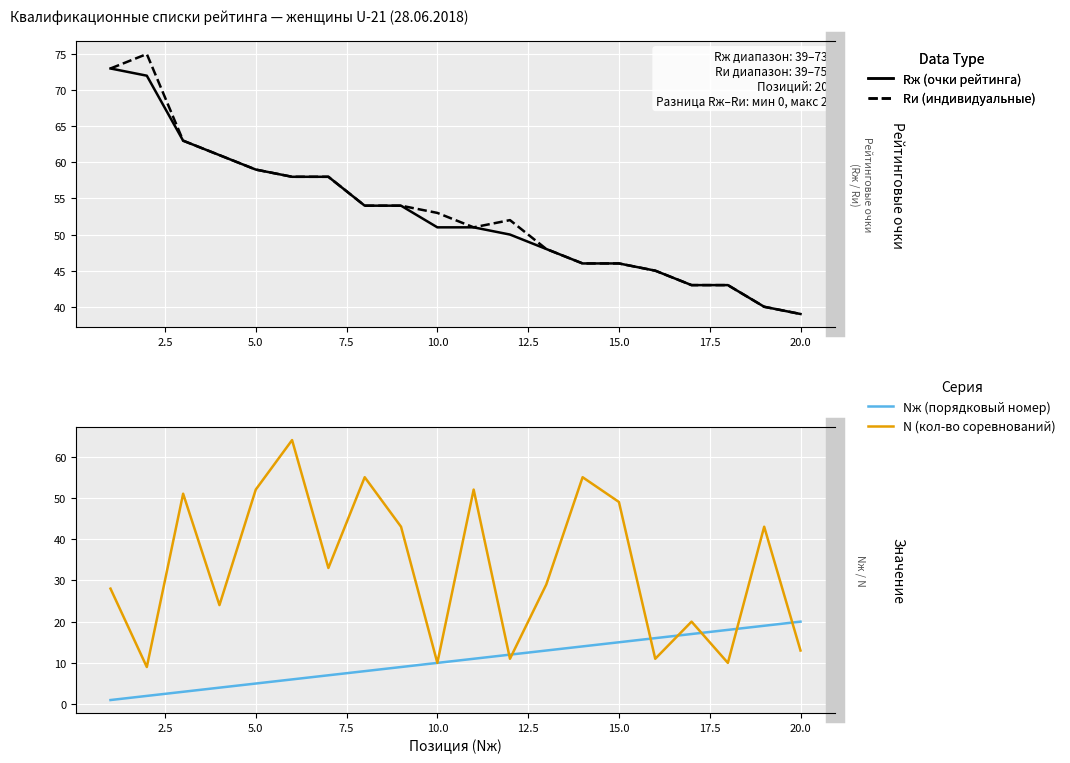

What is the sum of all Nж (порядковый номер) values?

210